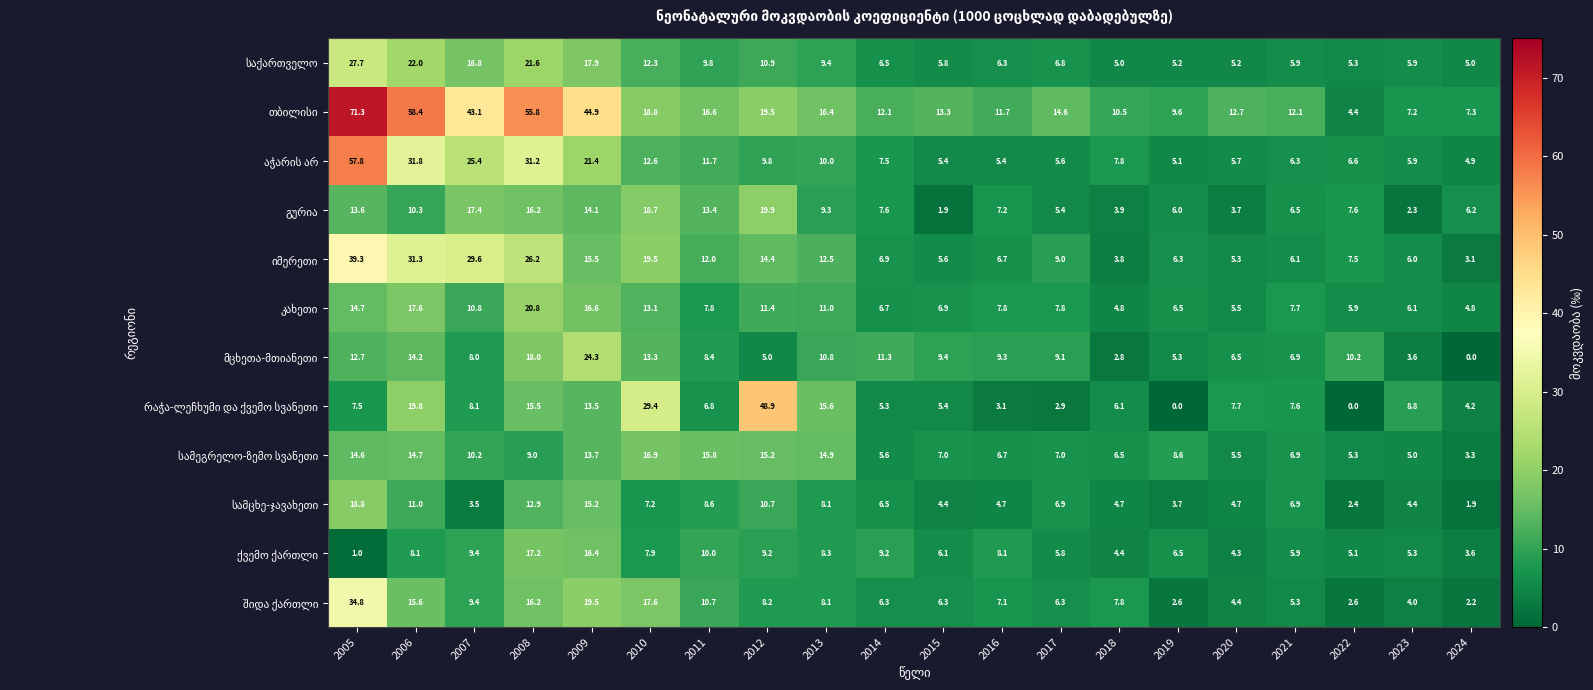

What is the maximum value shown in the chart?

71.3